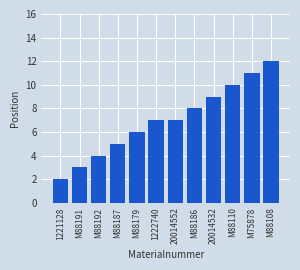

What is the difference between the maximum and minimum values?

10